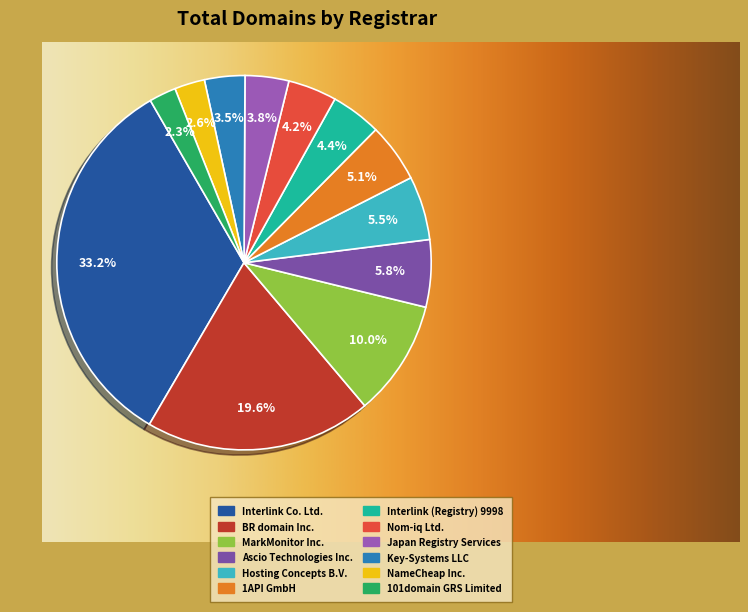

Which category has the biggest portion of the pie?

Interlink Co. Ltd.